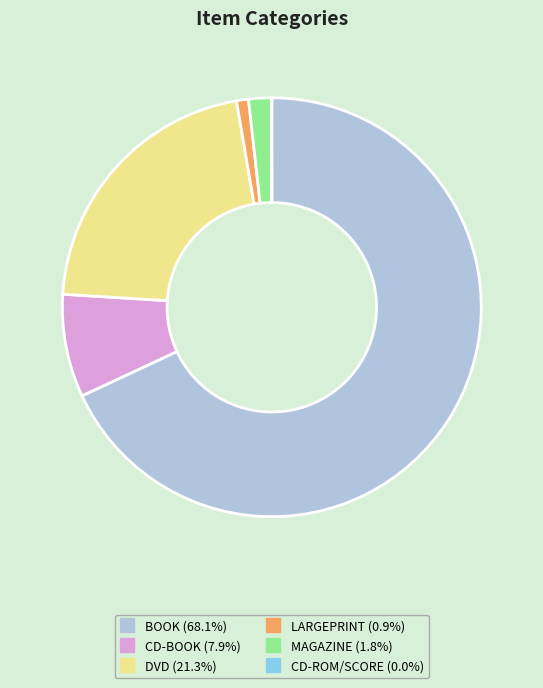

Which slice is the largest?

BOOK